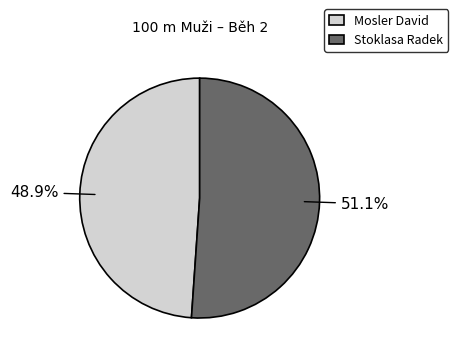

To the nearest percent, what is the difference between the largest and smallest slice percentages?

2%